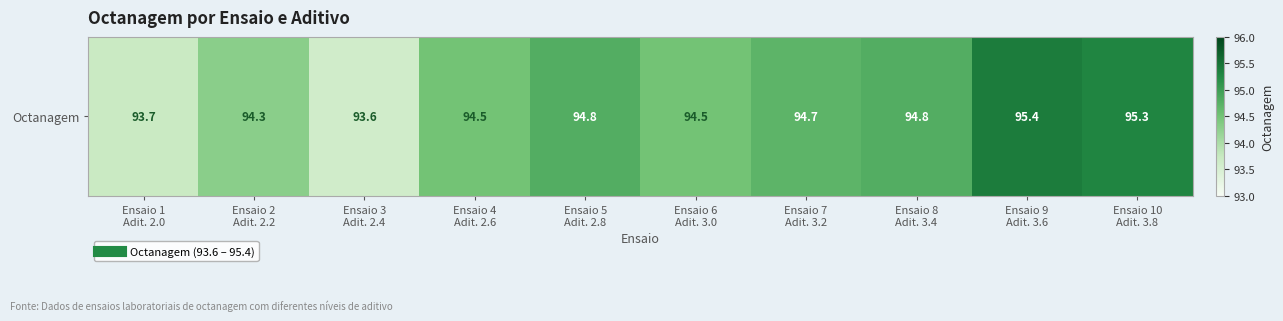

Is it true that the value at Ensaio 1
Adit. 2.0 is 59.7?

False